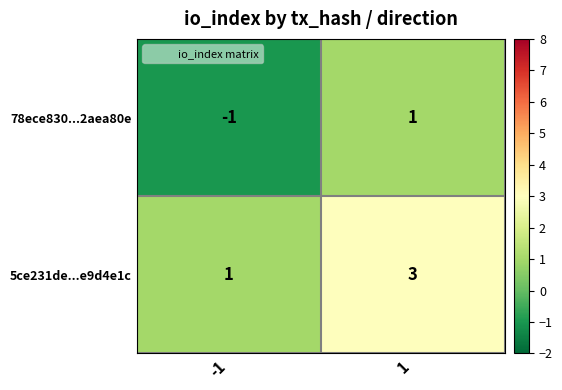

How many categories are shown in the chart?

2